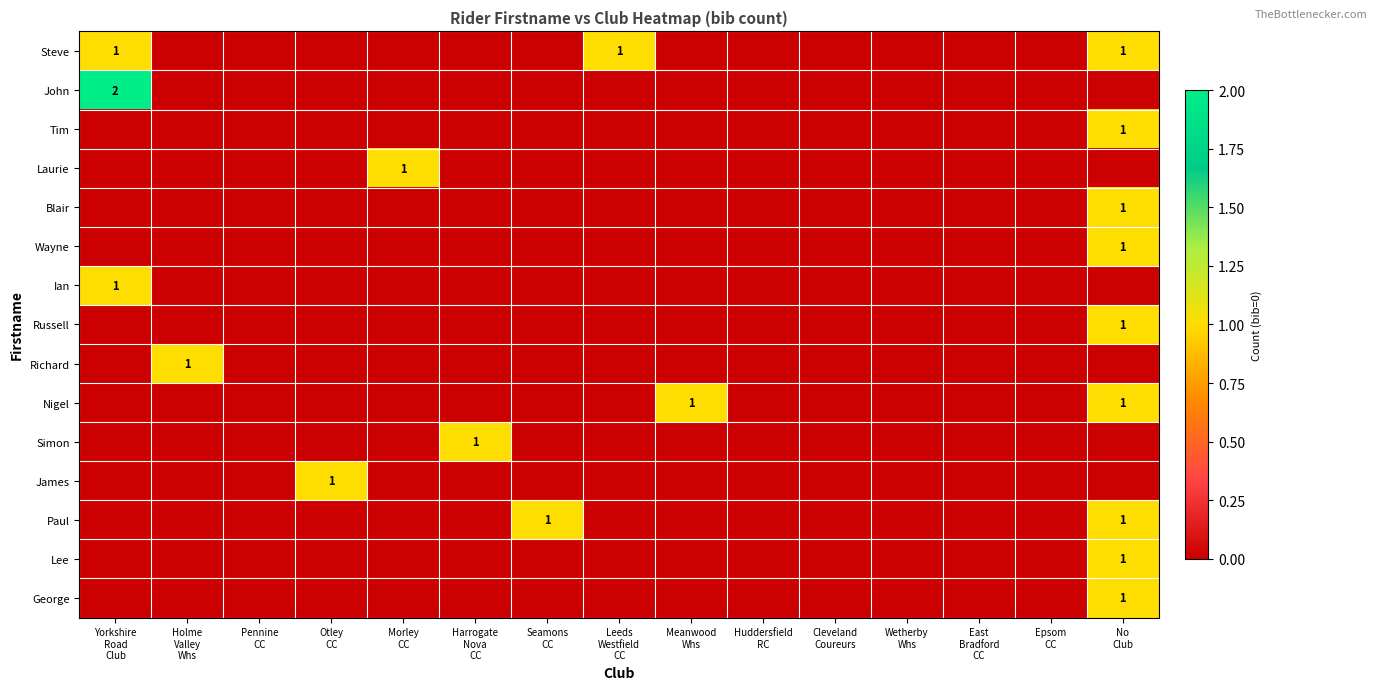

What is the difference between the maximum and minimum values in the James series?

1